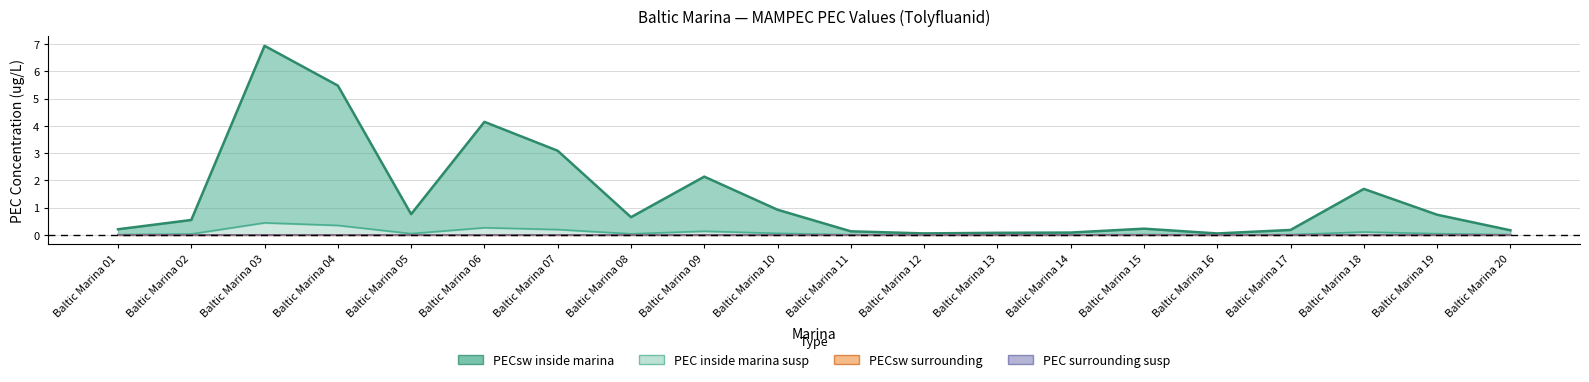

True or false: PECsw inside marina and PECsw surrounding cross at least once.

False